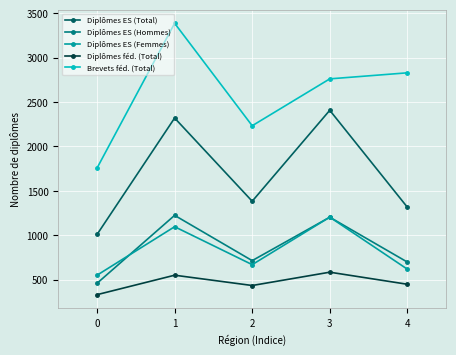

At which label is Diplômes ES (Femmes) closest to 877?

2